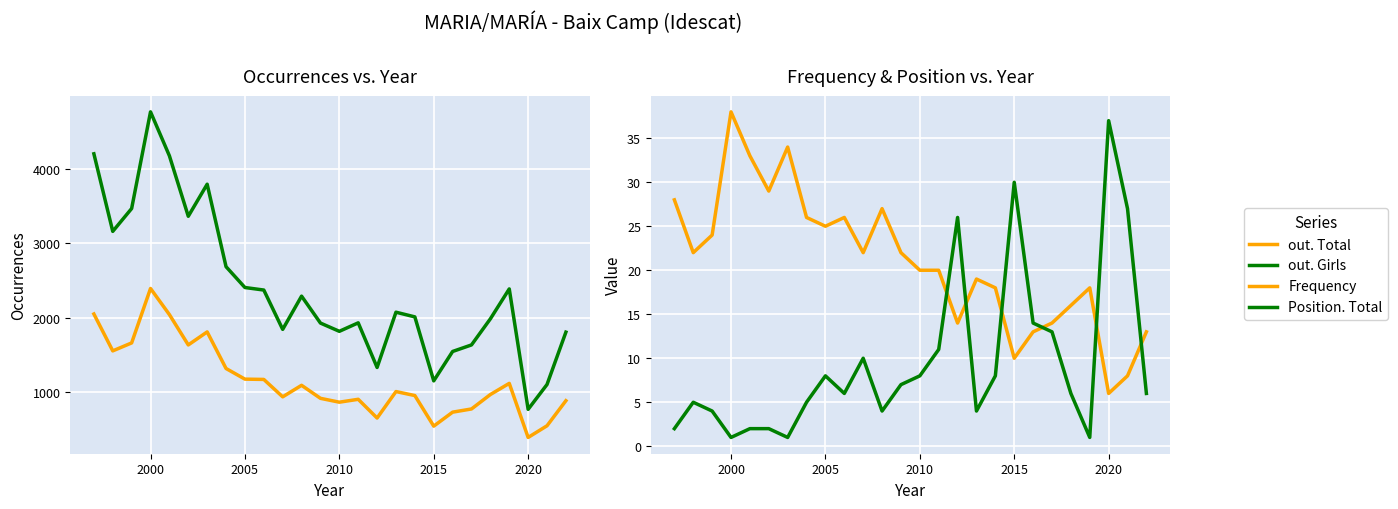

Is it true that out. Girls equals 3509 at 17?

False